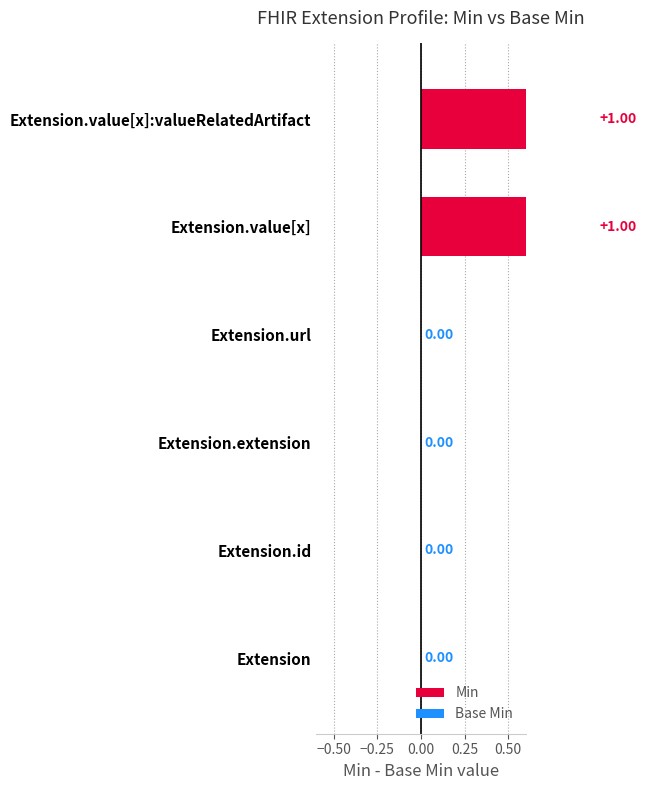

Count the Min values in the range 0 to 1.

6